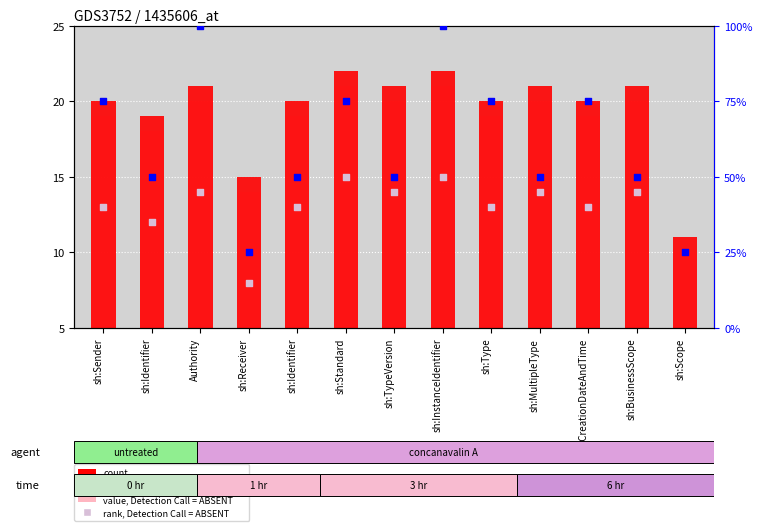

Which series reaches the minimum Y coordinate?

rank, Detection Call = ABSENT